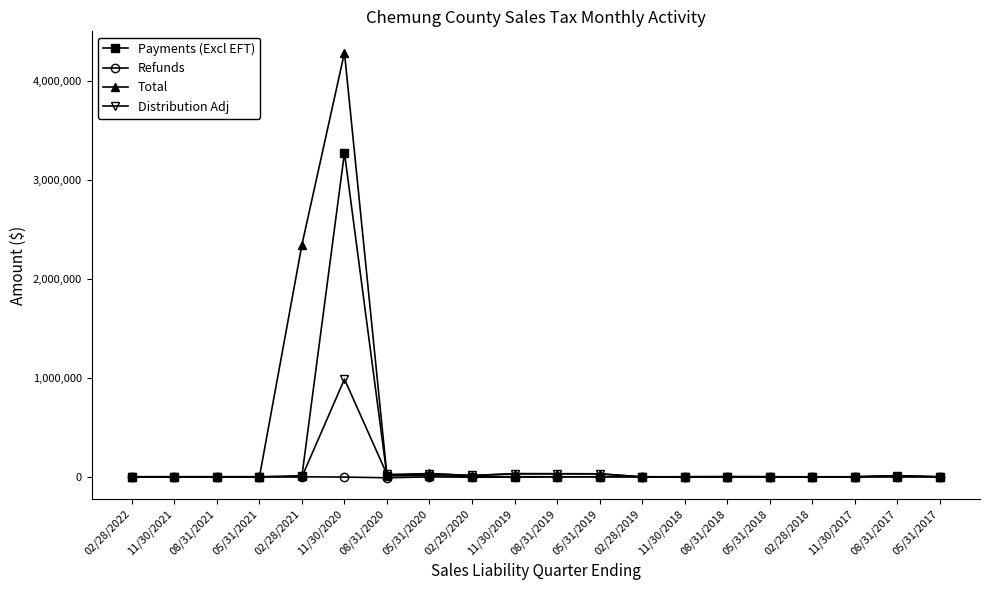

True or false: Payments (Excl EFT) has more than 2 interior local peaks.

True